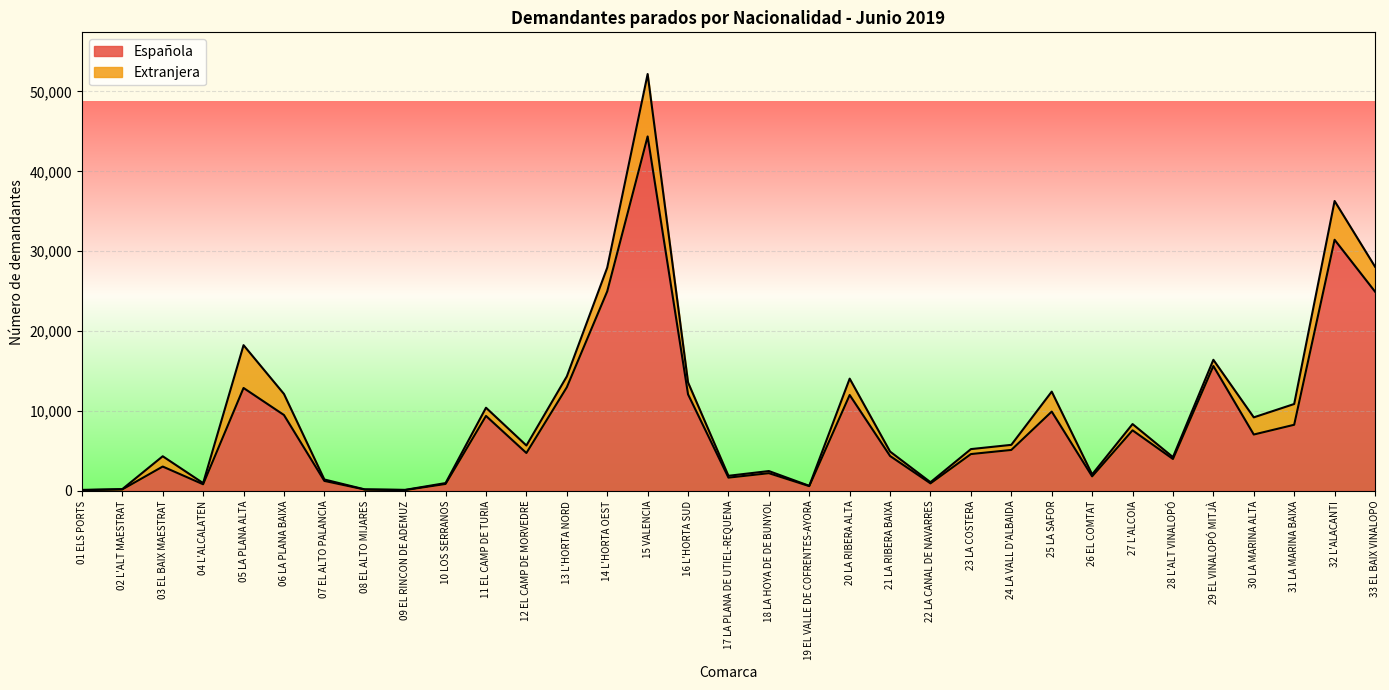

Which label corresponds to the smallest value in the chart?

01 ELS PORTS